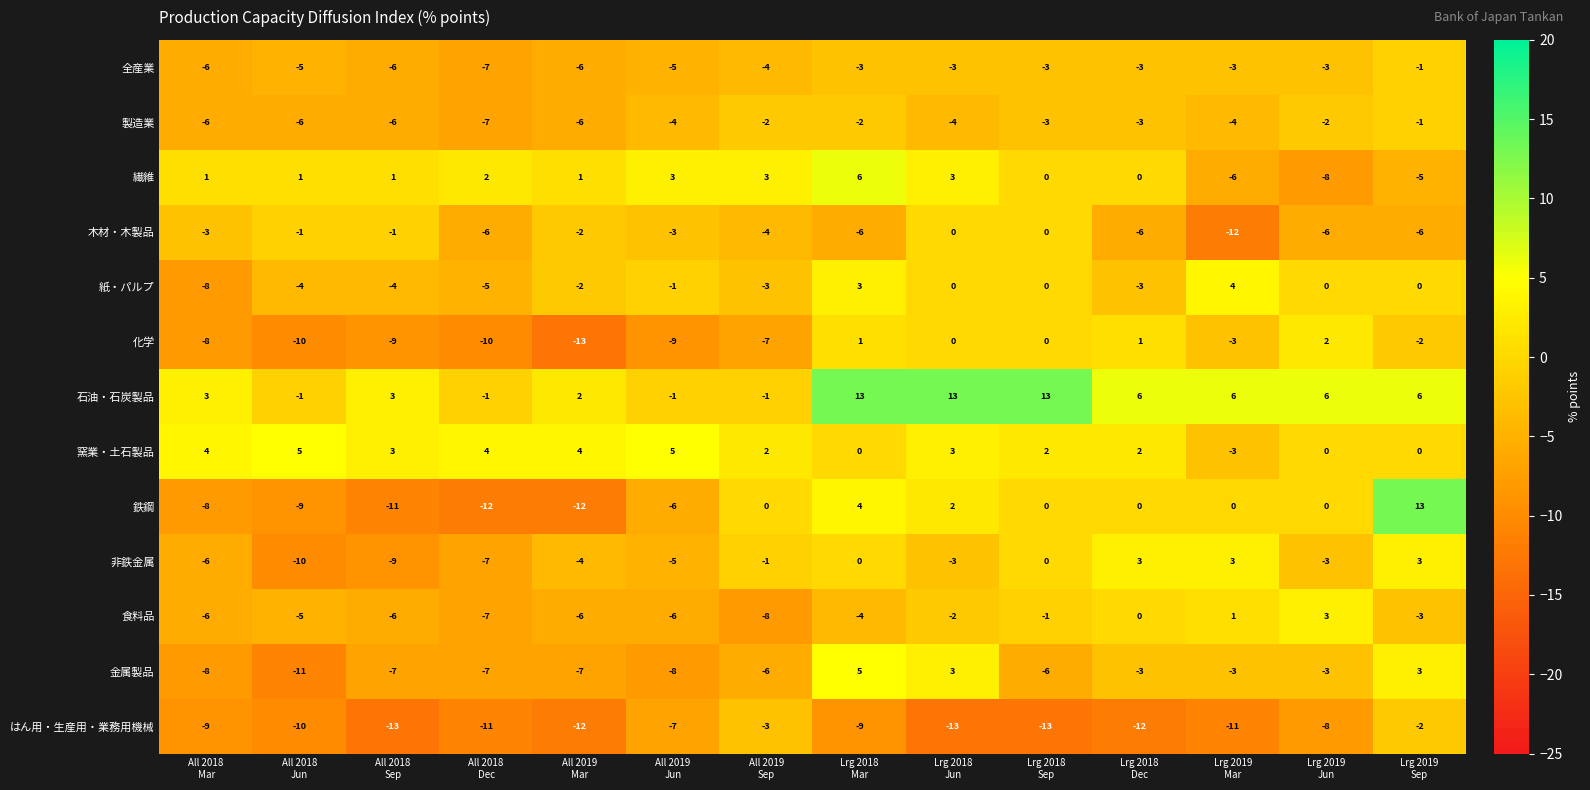

How many values in the 全産業 series are below -3?

7